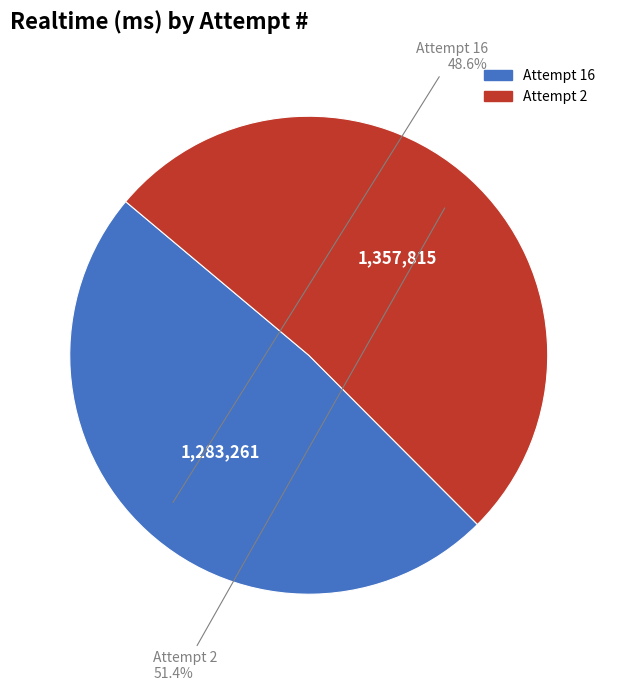

Which category has the smallest portion of the pie?

Attempt 16